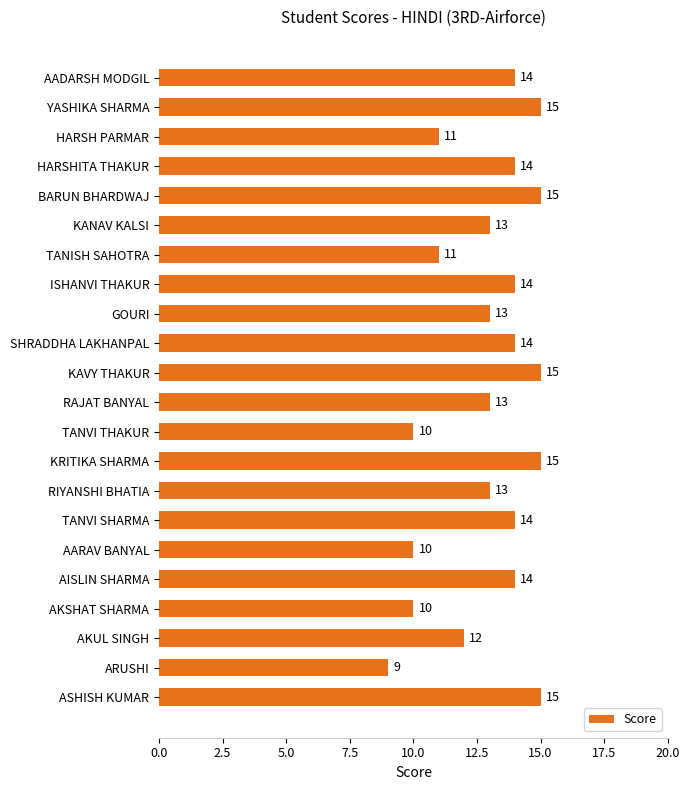

The chart shows a value of 18 at KANAV KALSI. True or false?

False